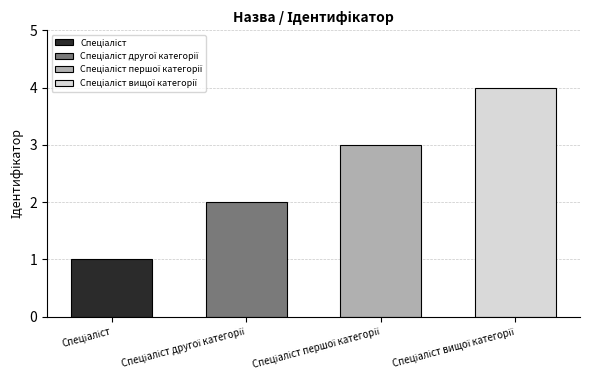

What is the difference between the second highest and second lowest values?

1